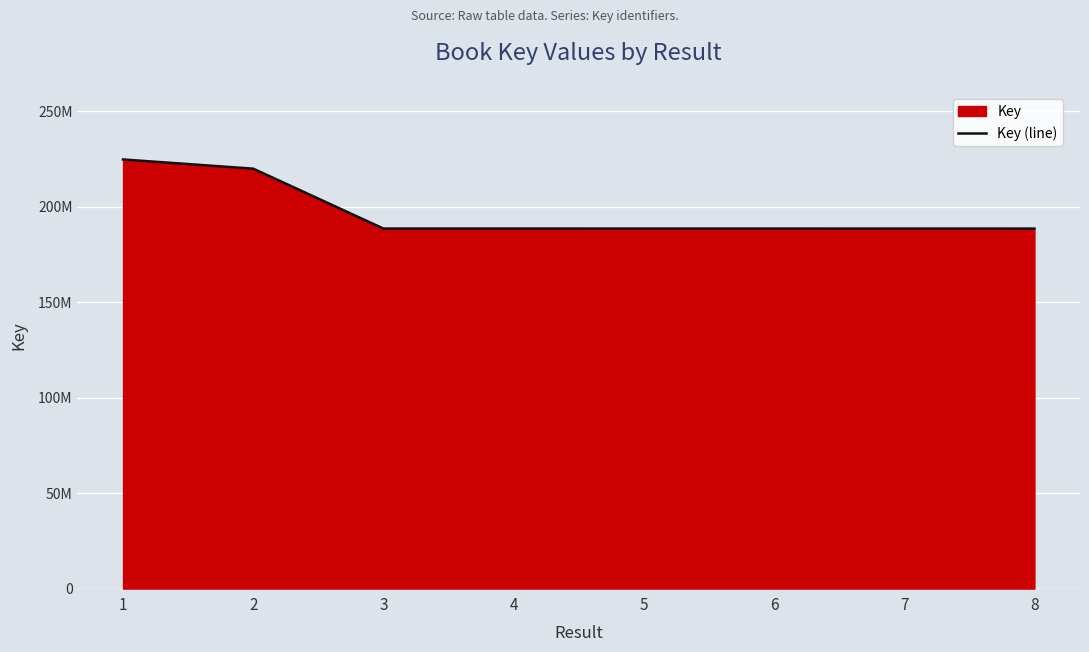

Reading right to left, extract all data points from this chart.

8=188545983	7=188545755	6=188555238	5=188552527	4=188557677	3=188554737	2=219922086	1=224747316